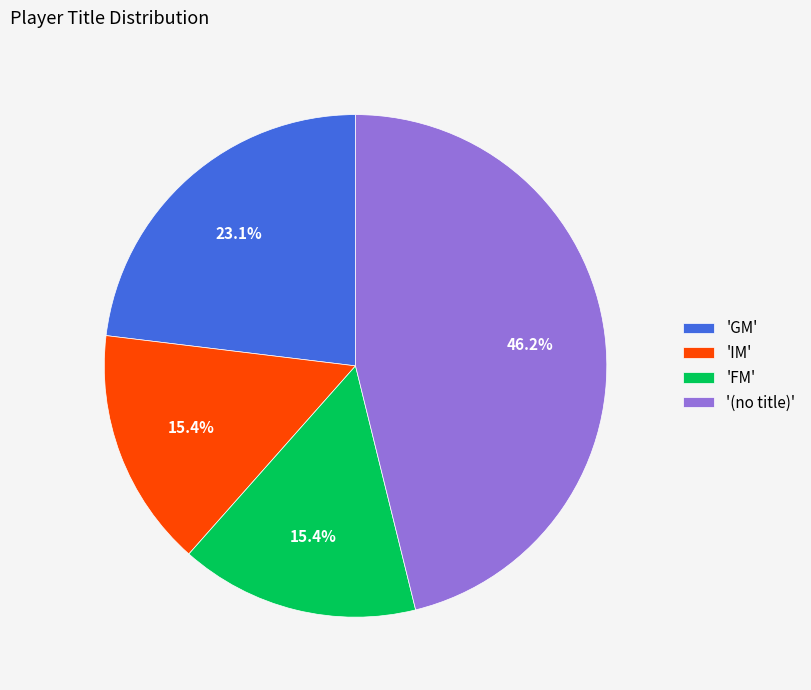

Does any single category account for the majority?

No